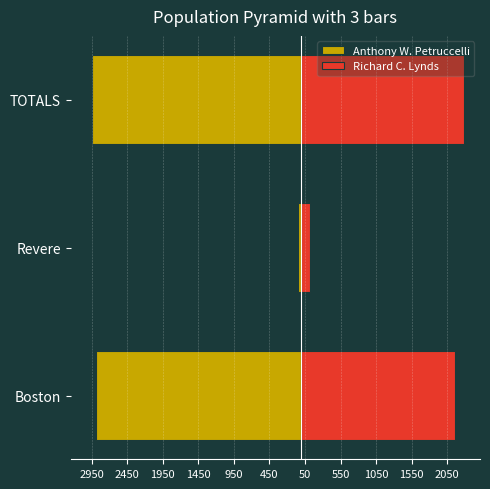

What are all the series names shown in the legend?

Anthony W. Petruccelli, Richard C. Lynds